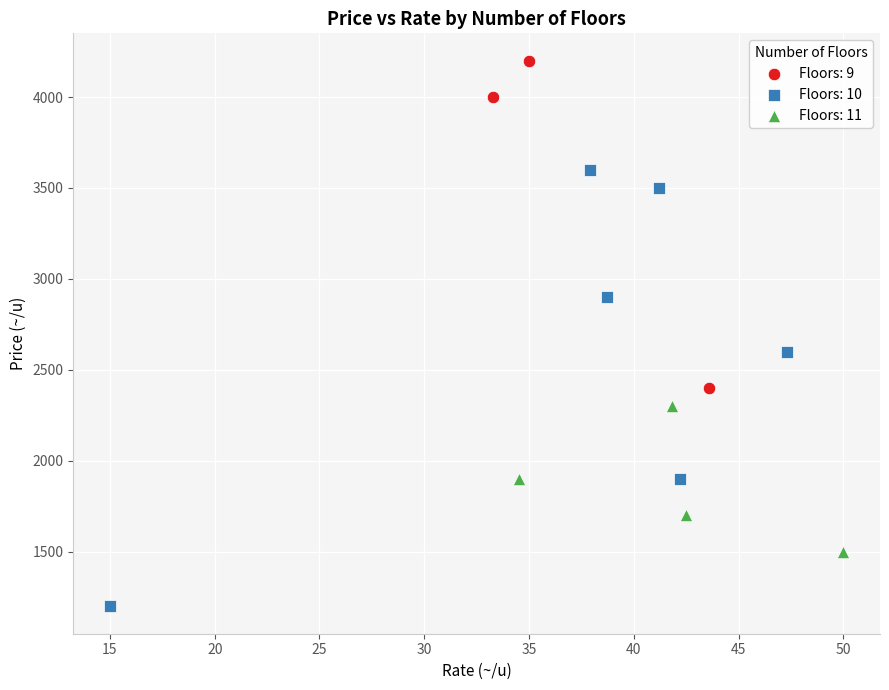

Which series reaches the minimum Y coordinate?

Floors: 10